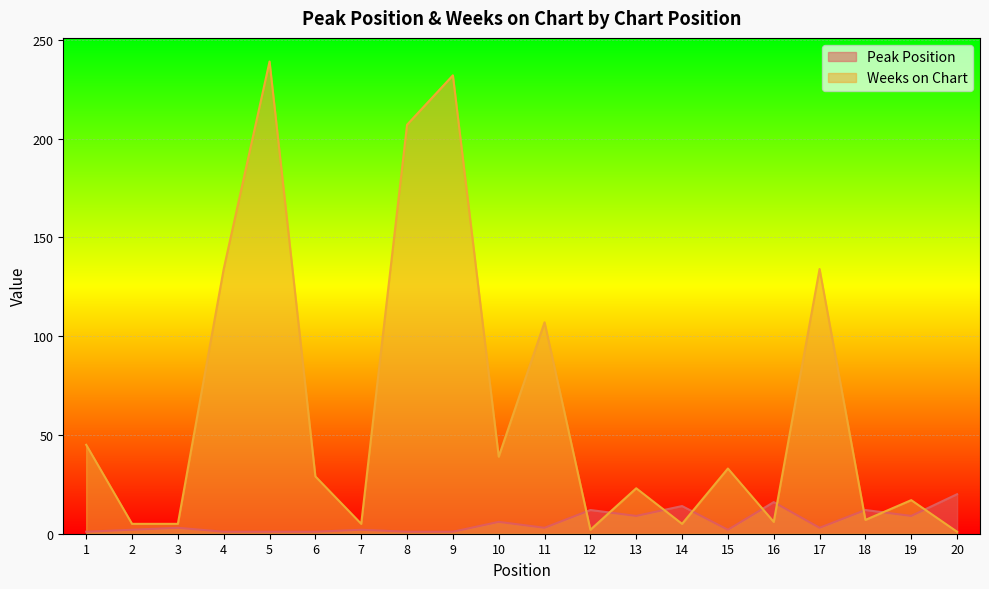

Between 18 and 19, which is larger?

18